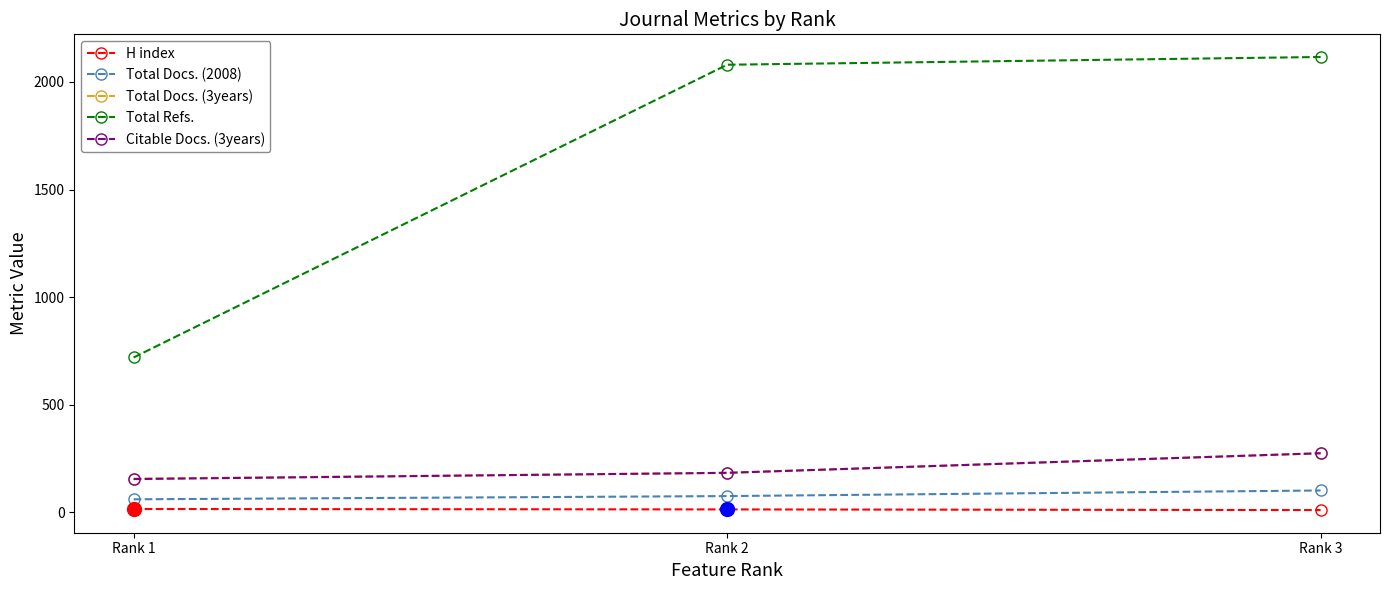

Is it true that Total Refs. equals 2116 at Rank 3?

True